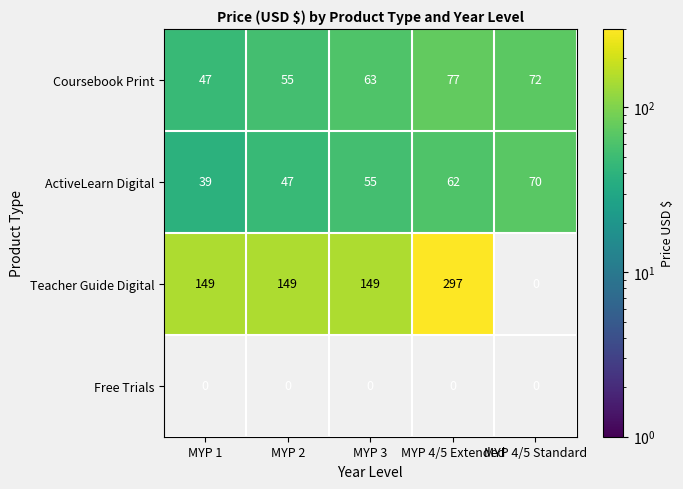

Which category has the lowest value in the Coursebook Print series?

MYP 1